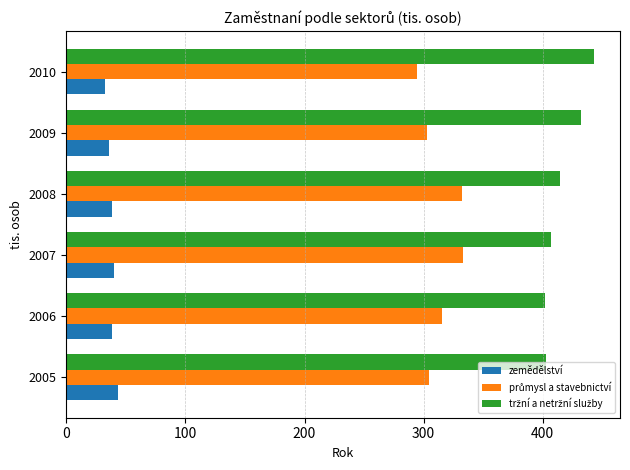

What is the sum of all zemědělství values?

229.0